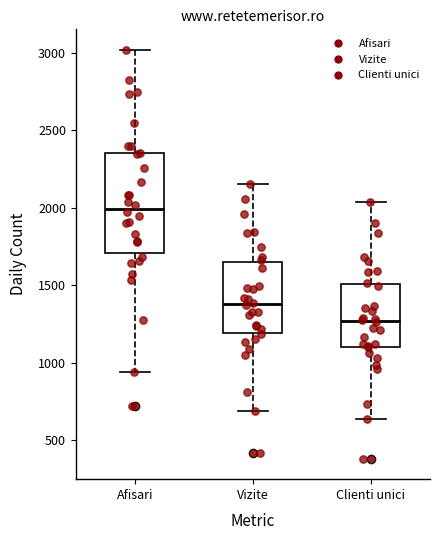

Where does the lower whisker of the box for Vizite end on the y-axis? The values are not printed on the chart, so give them approximately, as read against the axis.

700